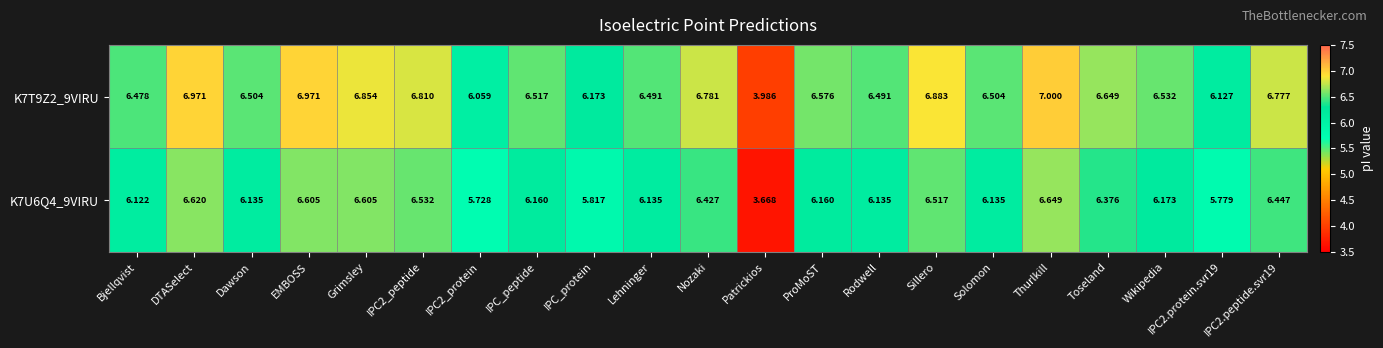

Where is K7T9Z2_9VIRU nearest to the value 5?

Patrickios